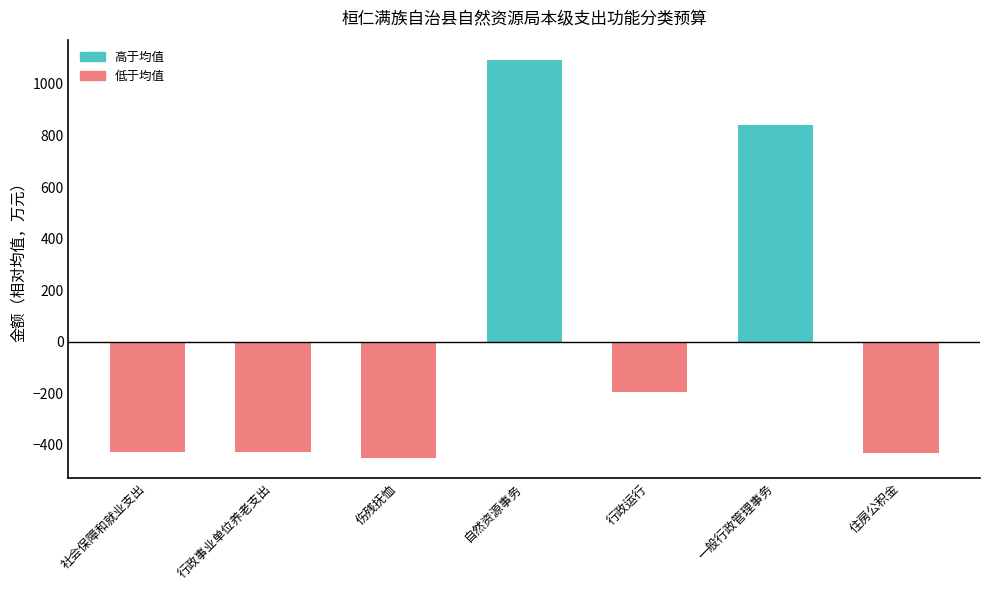

What is the maximum value shown in the chart?

1094.6